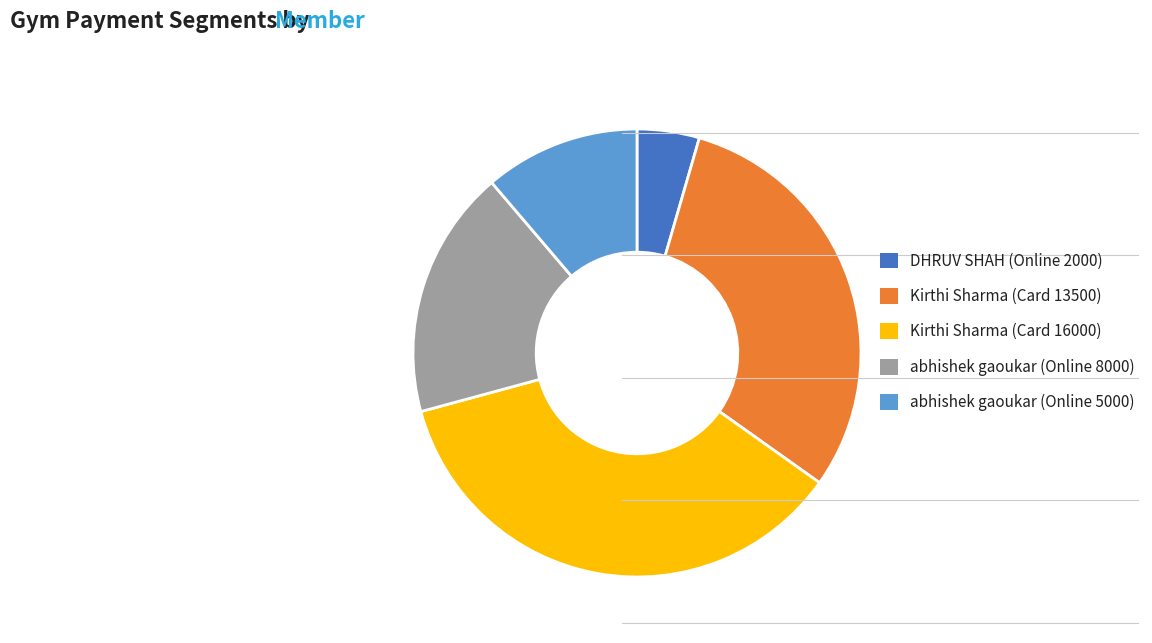

Is it true that Kirthi Sharma (Card 13500) is 30% of the pie?

True